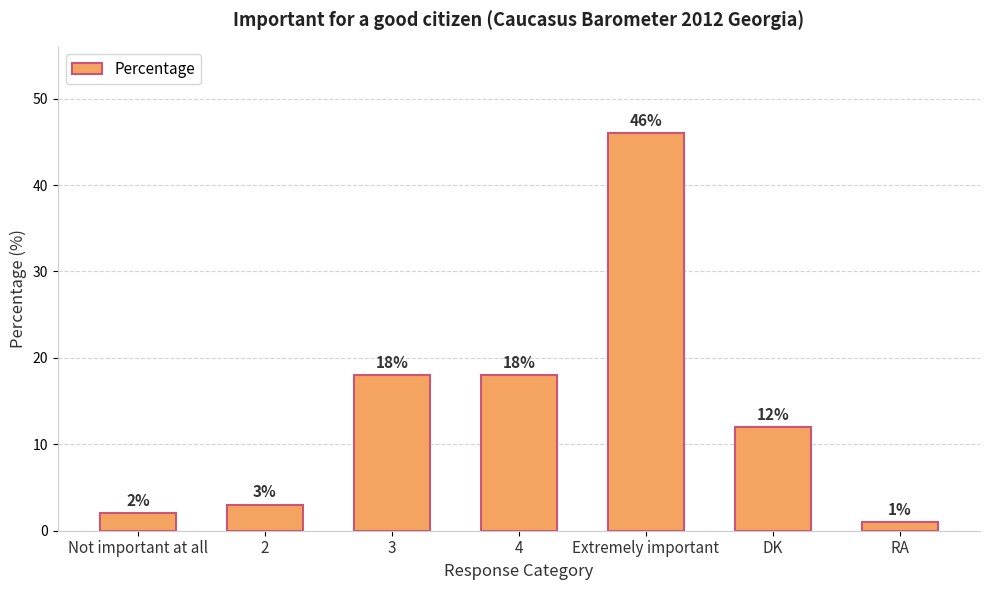

Reading left to right, transcribe all the data shown in this chart.

2	3	18	18	46	12	1